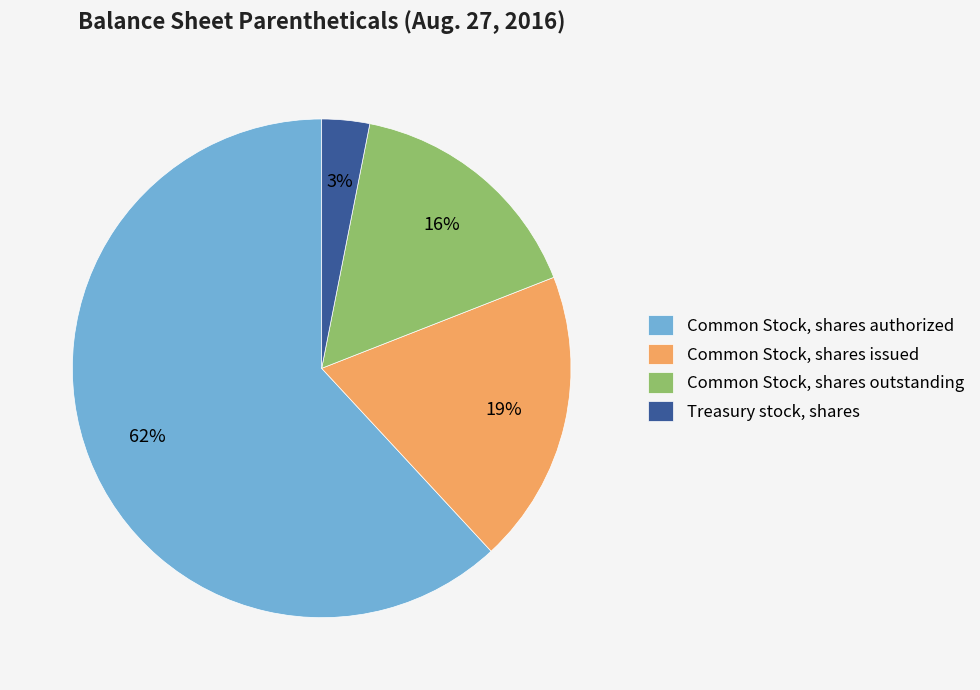

To the nearest percent, what percentage of the pie is Common Stock, shares outstanding?

16%